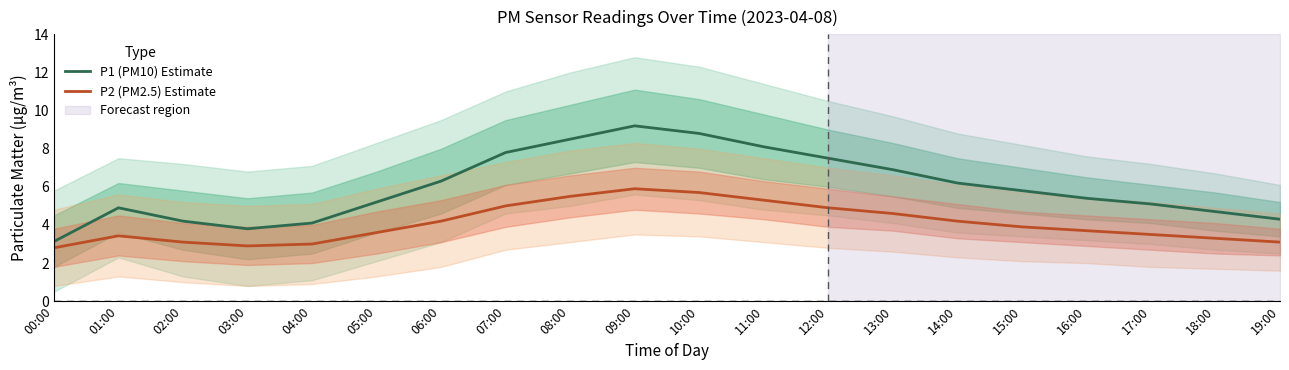

At how many categories does at least one series exceed 6?

9